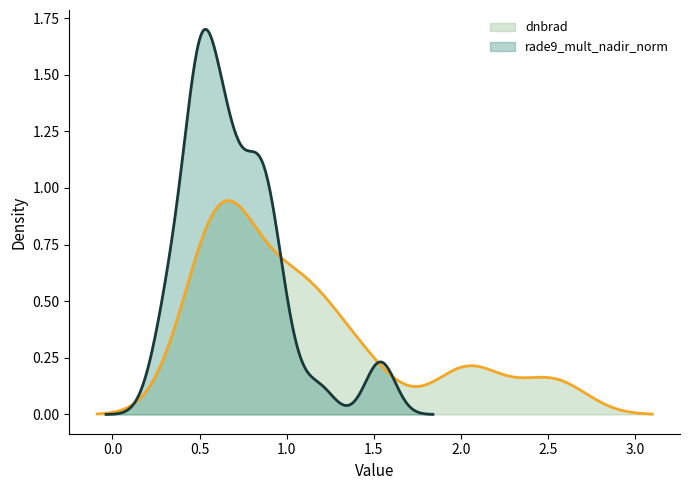

Reading left to right, what are all the values shown in this chart?

dnbrad: 1.5	2.1	0.7	1.1	0.7	0.7	1.0	0.6	0.5	1.3	0.4	2.4	2.6	1.9	0.9	0.5	0.6	0.8	0.5	0.6	1.0	1.1	0.6	0.6	1.4	0.7	0.6	0.6	1.0	2.0	2.5	1.4	0.6	0.7	1.2	2.1	1.2	1.1	0.9	1.1
rade9_mult_nadir_norm: 1.5	1.5	0.6	1.0	0.6	0.6	0.6	0.3	0.3	0.7	0.4	0.8	1.2	0.7	0.5	0.4	0.4	0.7	0.5	0.5	0.6	0.5	0.4	0.5	0.8	0.5	0.5	0.5	0.6	0.9	0.9	0.8	0.5	0.7	0.9	1.0	0.8	0.8	0.7	0.9